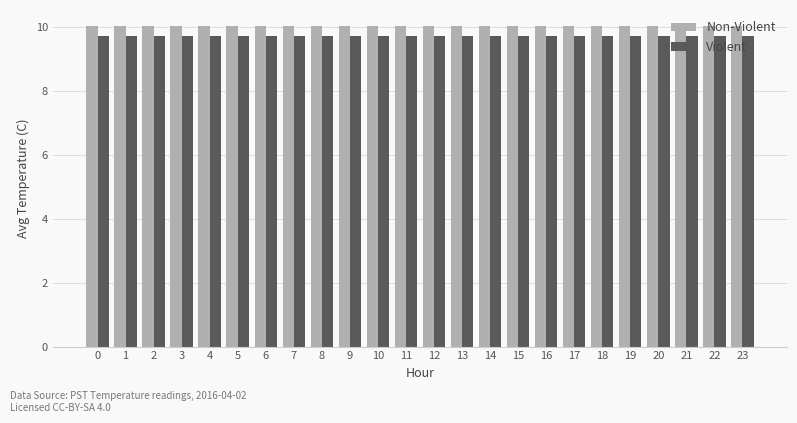

Is the value of Non-Violent at 2 greater than the value of Violent at 10?

Yes